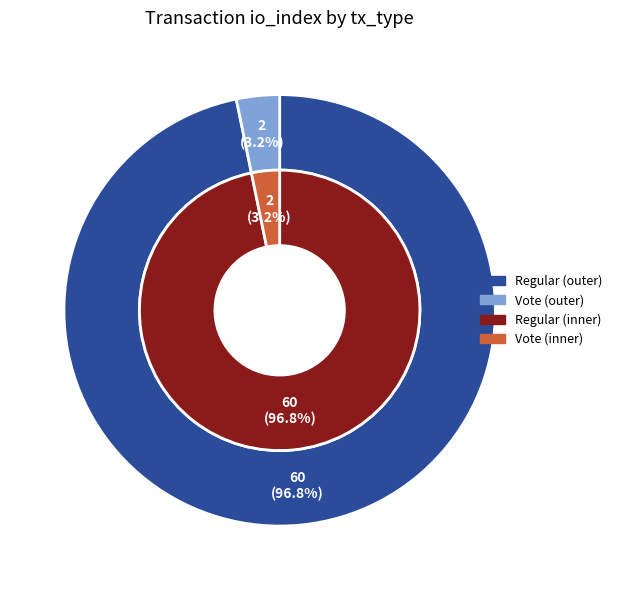

How many slices are in this pie chart?

2